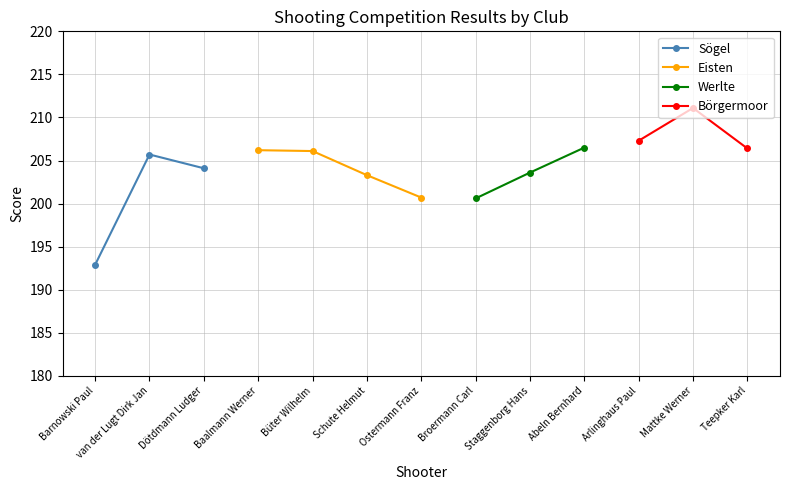

What position from the right is Barnowski Paul?

13